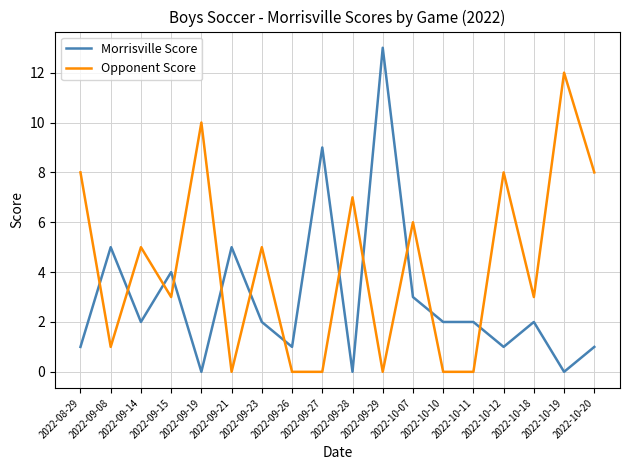

Rank the series at 2022-09-15 from lowest to highest value.

Opponent Score, Morrisville Score